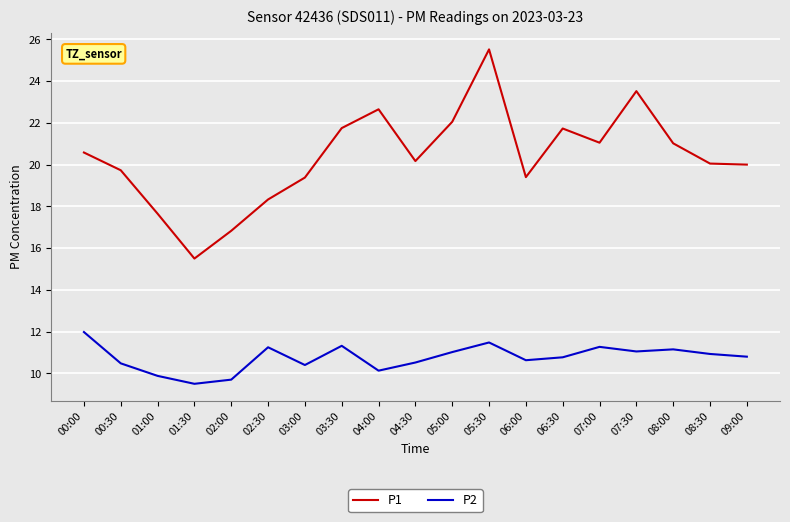

Is the value of P2 at 07:00 greater than the value of P1 at 01:30?

No